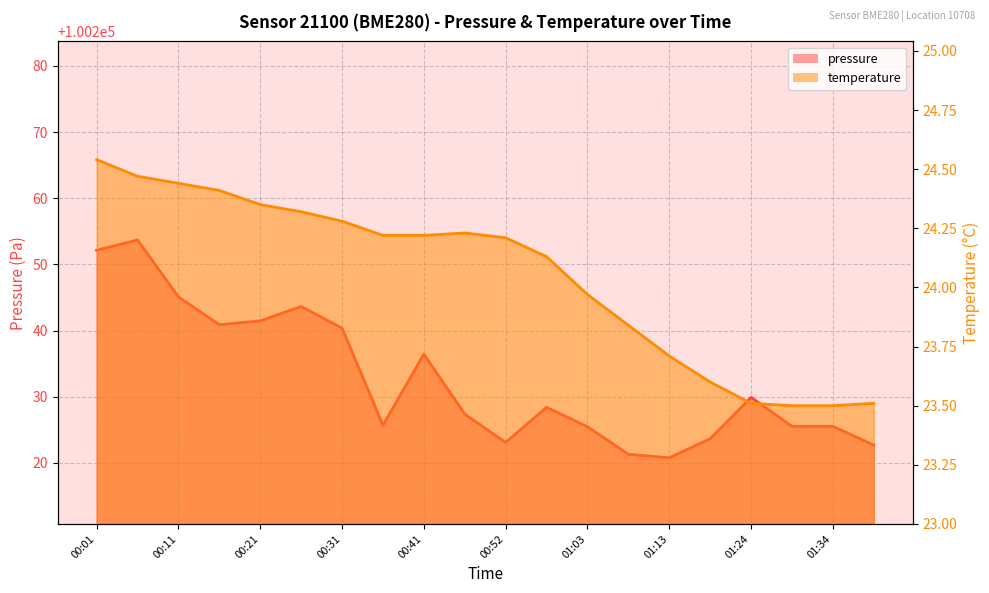

True or false: temperature and pressure cross at least once.

False